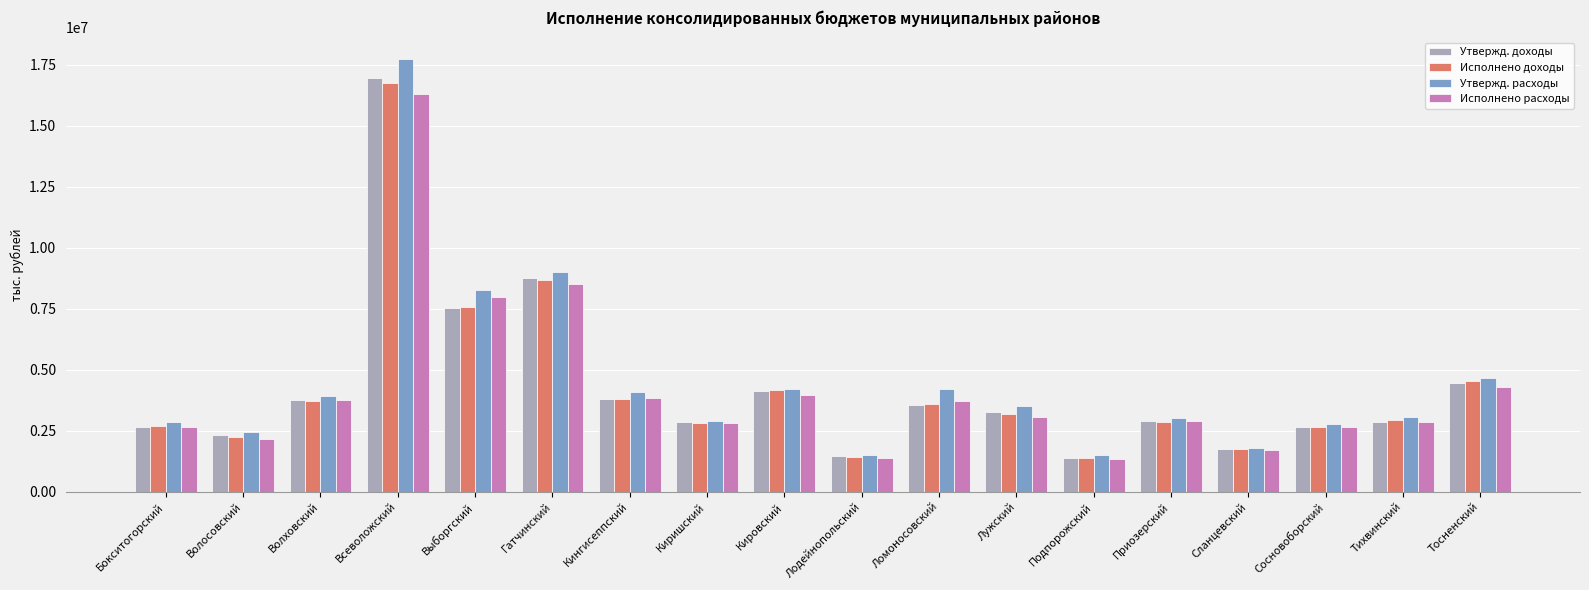

Is the value of Исполнено доходы at Лодейнопольский greater than the value of Исполнено расходы at Волосовский?

No